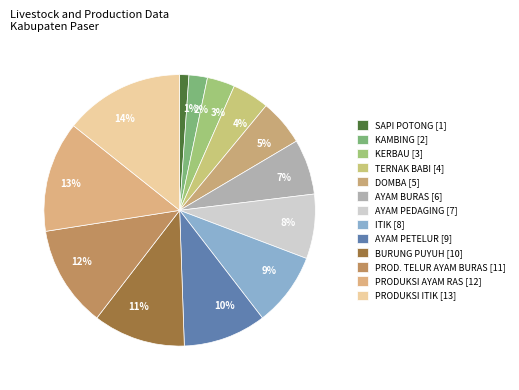

To the nearest percent, what percentage of the pie is 2%?

2%